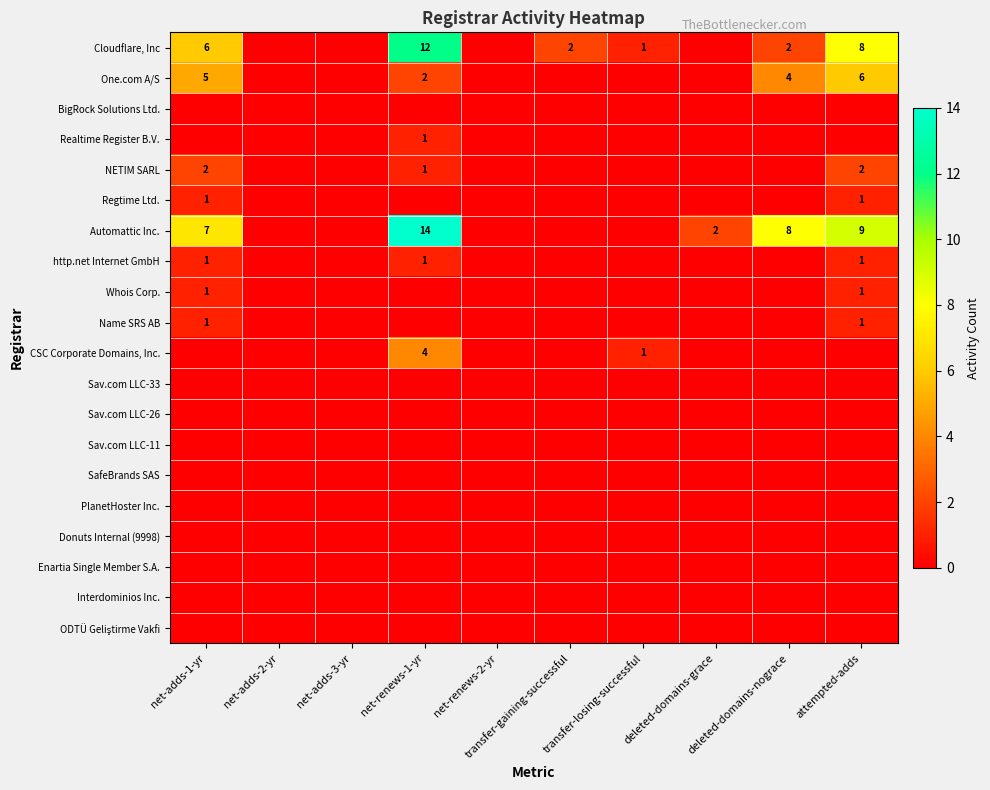

What is the maximum value shown in the chart?

14